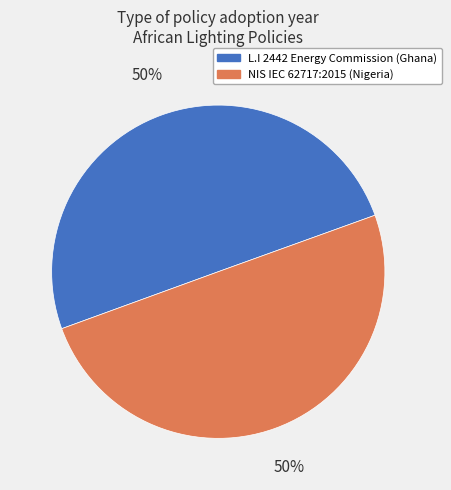

The NIS IEC 62717:2015 (Nigeria) slice represents 57% of the pie. True or false?

False